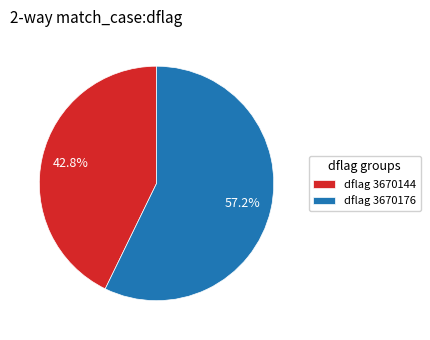

To the nearest percent, what is the average slice percentage?

50%